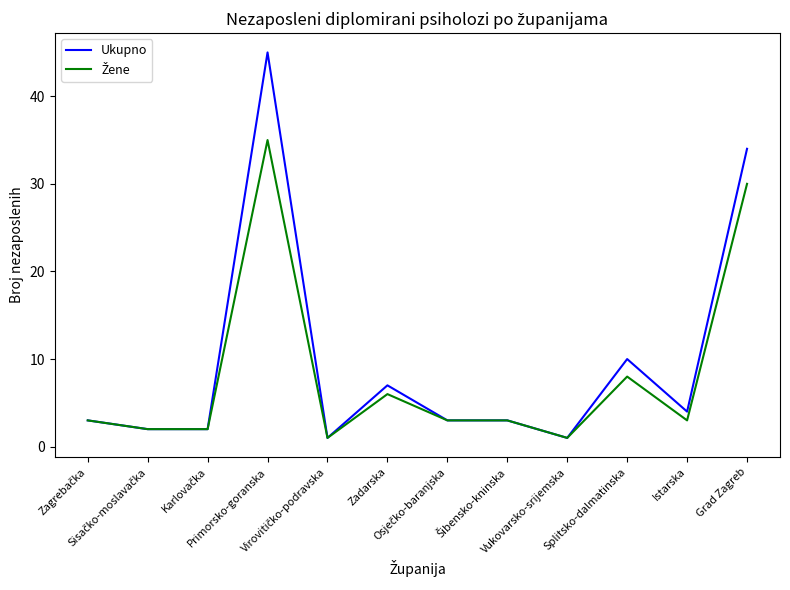

Which label corresponds to the largest value in the chart?

Primorsko-goranska